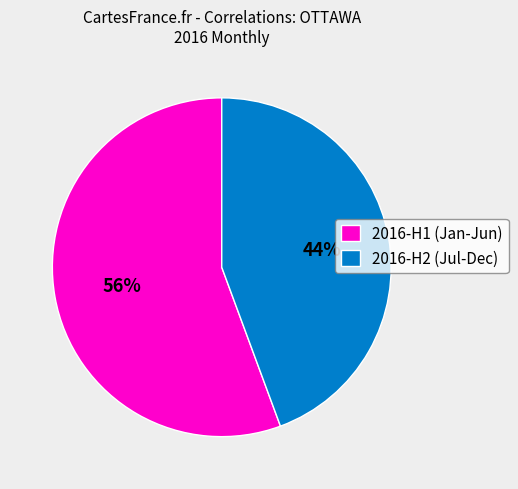

Which category has the smallest portion of the pie?

2016-H2 (Jul-Dec)